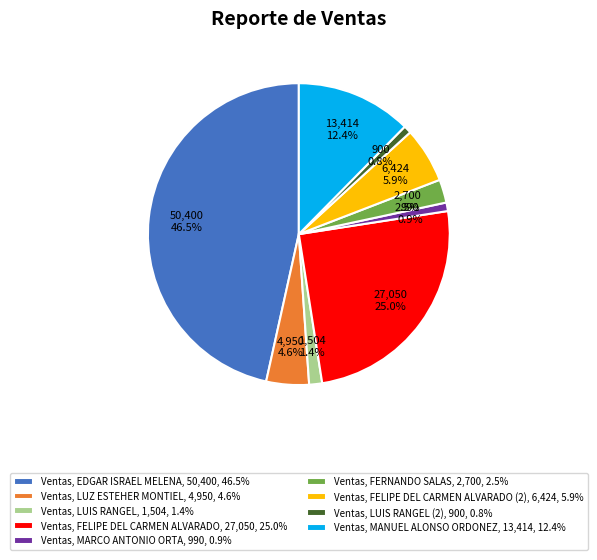

Which category has the biggest portion of the pie?

Ventas, EDGAR ISRAEL MELENA, 50,400, 46.5%